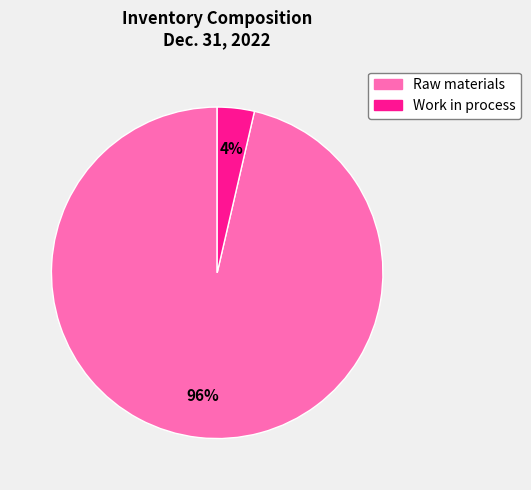

Is the sum of Raw materials and Work in process greater than half?

Yes